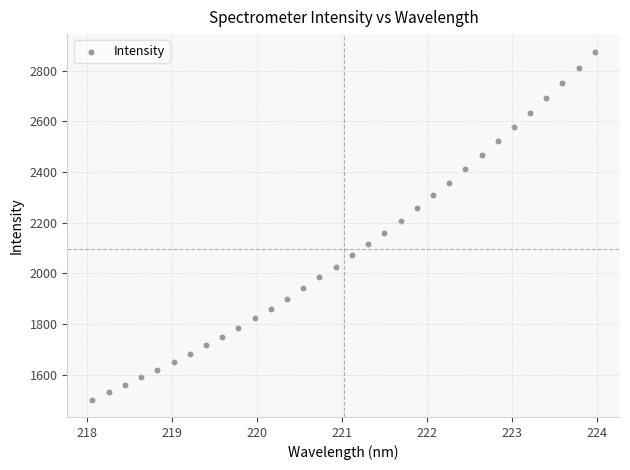

What is the range of Y values (max minus min)?

1373.9